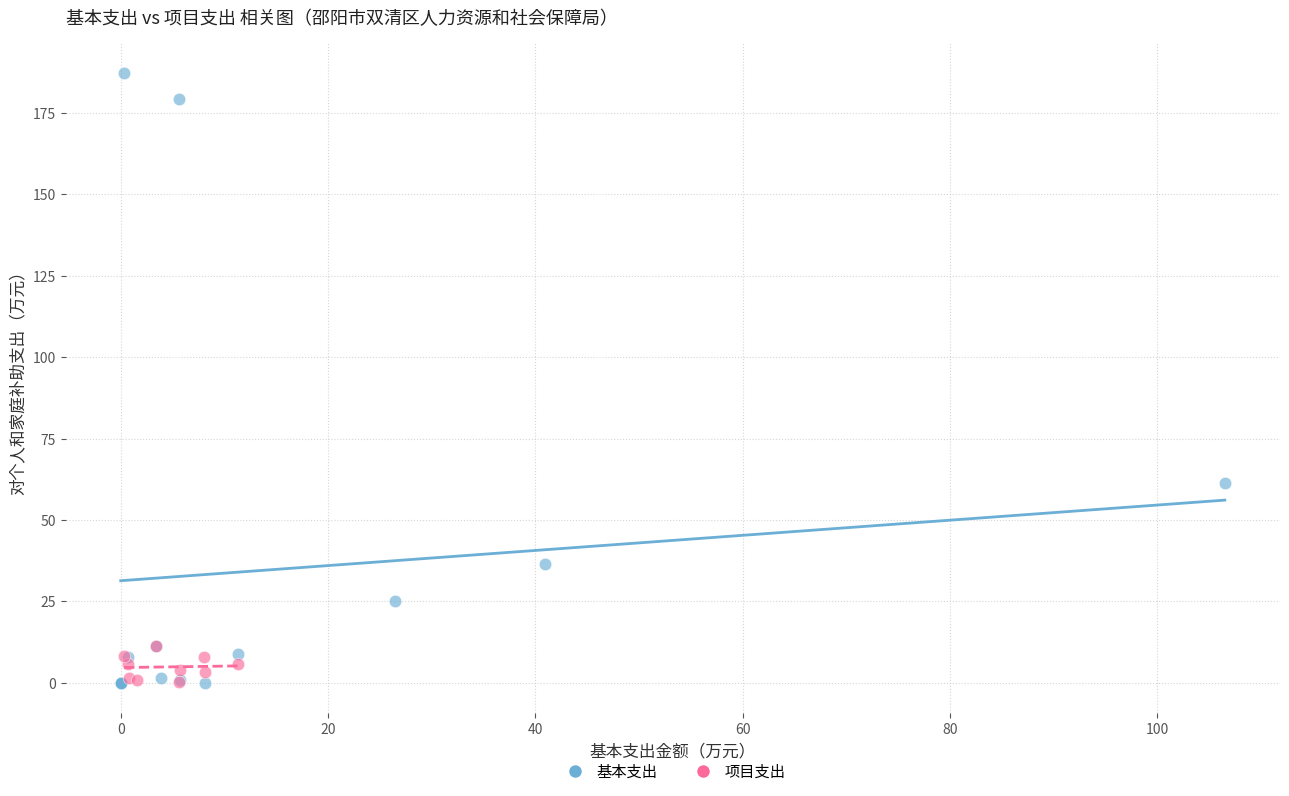

Which series has the widest spread of Y values?

基本支出